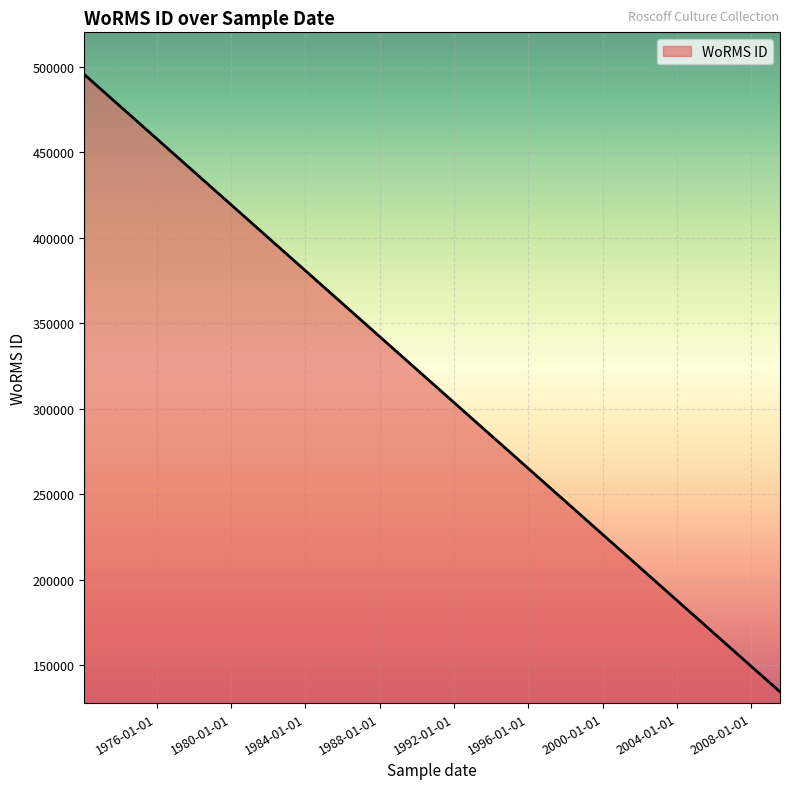

Rank the categories by value from highest to lowest.

15-02-1972, 13-07-2009, 12-07-2009, 12-07-2009